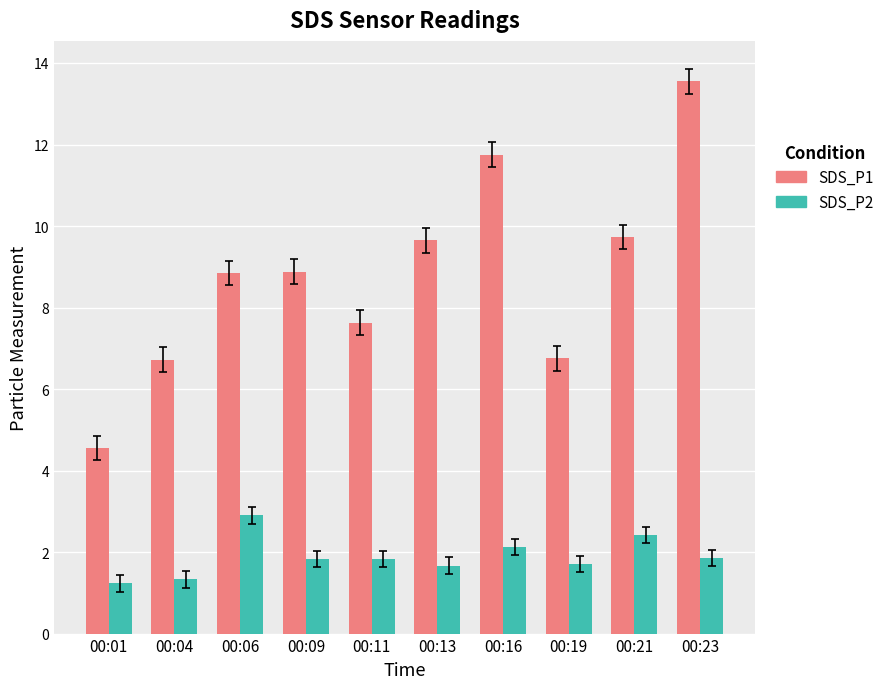

What value does the SDS_P1 series have at 00:13?

9.7